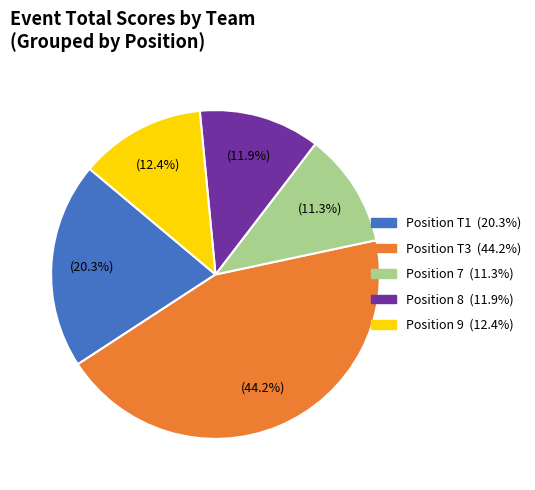

Is there a majority slice in this chart?

No